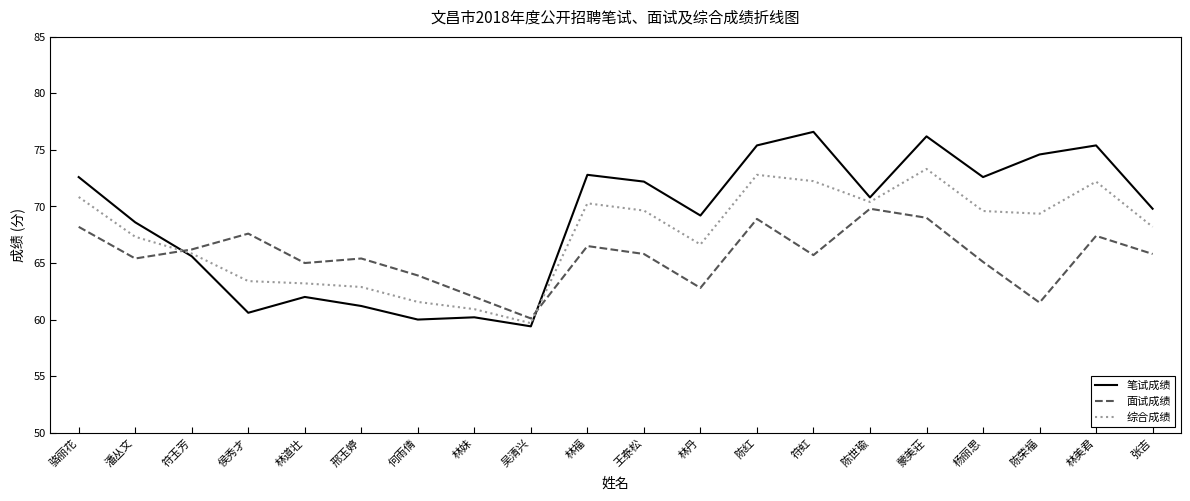

At how many categories does at least one series exceed 71?

9